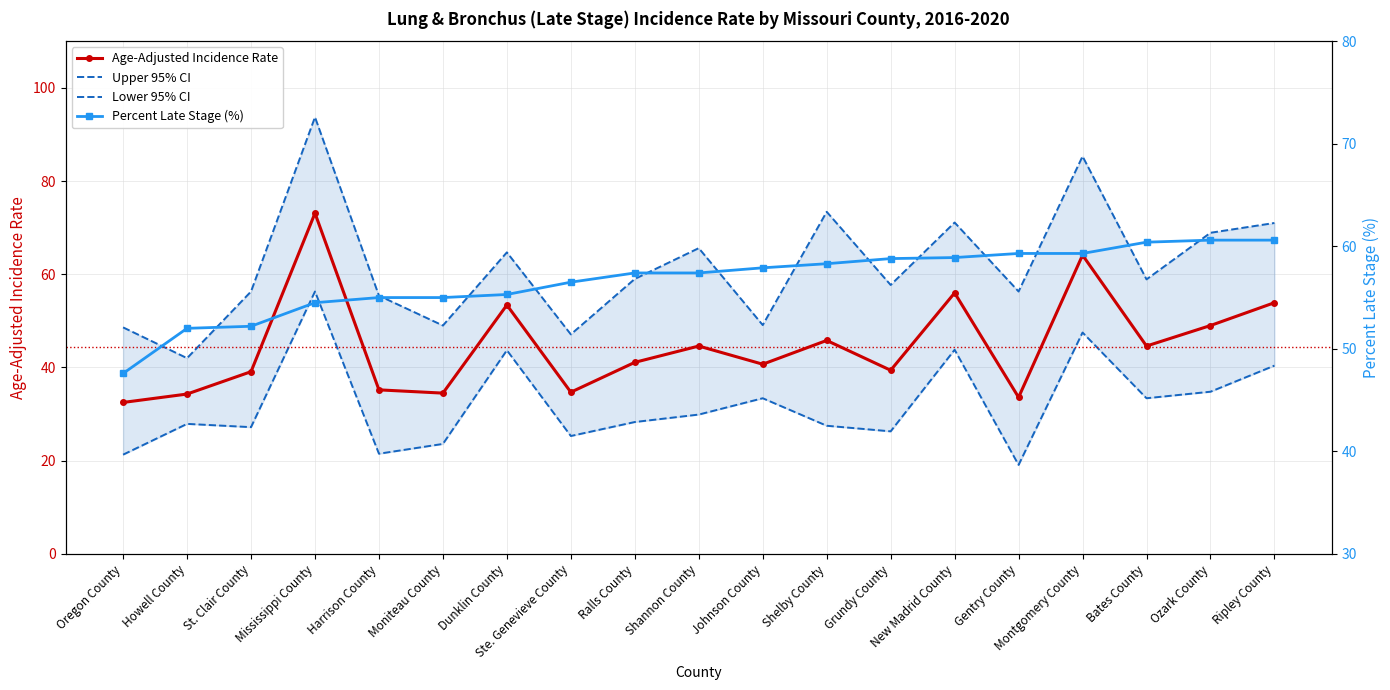

Reading left to right, list all the values displayed in this chart.

Age-Adjusted Incidence Rate: Oregon County=32.5	Howell County=34.3	St. Clair County=39.1	Mississippi County=73.1	Harrison County=35.2	Moniteau County=34.5	Dunklin County=53.4	Ste. Genevieve County=34.7	Ralls County=41.1	Shannon County=44.6	Johnson County=40.7	Shelby County=45.8	Grundy County=39.4	New Madrid County=56.0	Gentry County=33.6	Montgomery County=64.1	Bates County=44.6	Ozark County=49.0	Ripley County=53.9
Upper 95% CI: Oregon County=48.6	Howell County=42.0	St. Clair County=56.3	Mississippi County=93.7	Harrison County=55.4	Moniteau County=49.0	Dunklin County=64.7	Ste. Genevieve County=47.1	Ralls County=59.0	Shannon County=65.6	Johnson County=49.1	Shelby County=73.4	Grundy County=57.7	New Madrid County=71.1	Gentry County=56.3	Montgomery County=85.3	Bates County=58.9	Ozark County=68.9	Ripley County=71.0
Lower 95% CI: Oregon County=21.3	Howell County=27.9	St. Clair County=27.2	Mississippi County=56.3	Harrison County=21.5	Moniteau County=23.6	Dunklin County=43.7	Ste. Genevieve County=25.3	Ralls County=28.3	Shannon County=29.9	Johnson County=33.4	Shelby County=27.5	Grundy County=26.3	New Madrid County=43.8	Gentry County=19.1	Montgomery County=47.5	Bates County=33.4	Ozark County=34.8	Ripley County=40.4
Percent Late Stage: Oregon County=47.6	Howell County=52.0	St. Clair County=52.2	Mississippi County=54.5	Harrison County=55.0	Moniteau County=55.0	Dunklin County=55.3	Ste. Genevieve County=56.5	Ralls County=57.4	Shannon County=57.4	Johnson County=57.9	Shelby County=58.3	Grundy County=58.8	New Madrid County=58.9	Gentry County=59.3	Montgomery County=59.3	Bates County=60.4	Ozark County=60.6	Ripley County=60.6